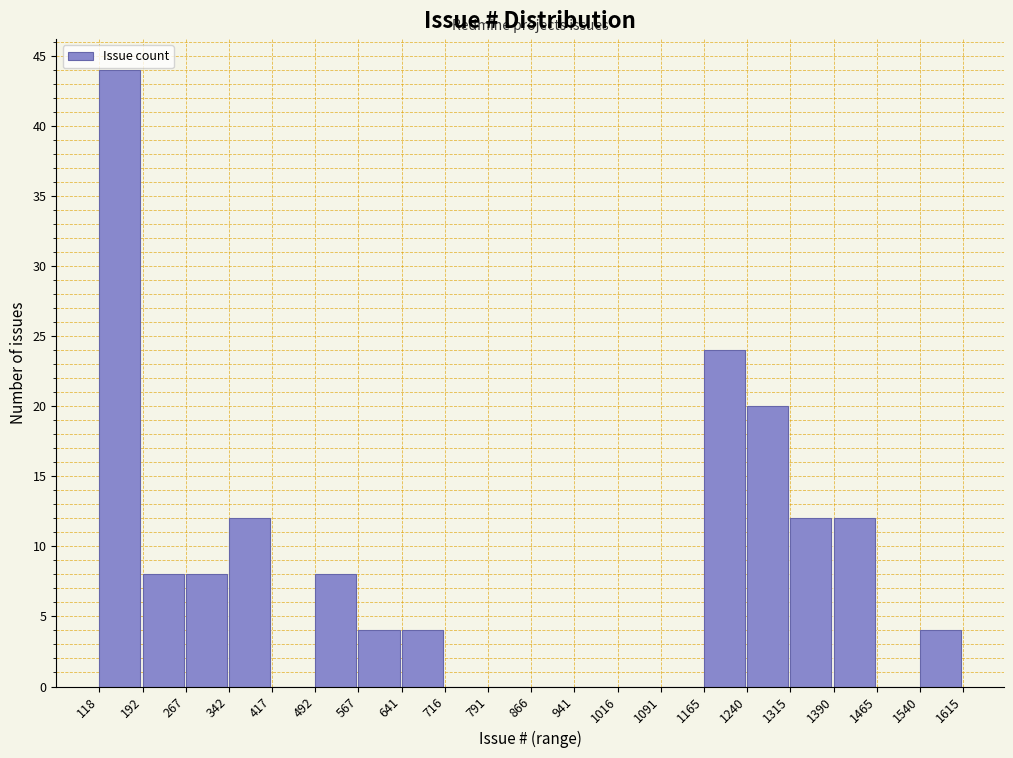

Reading left to right, transcribe this chart: for each bar, give the range it covers on the x-axis and its height. The values are not printed on the chart, so give them approximately, as read against the axis.

118 to 192: 44
192 to 267: 8
267 to 342: 8
342 to 417: 12
417 to 492: 0
492 to 567: 8
567 to 641: 4
641 to 716: 4
716 to 791: 0
791 to 866: 0
866 to 941: 0
941 to 1016: 0
1016 to 1091: 0
1091 to 1165: 0
1165 to 1240: 24
1240 to 1315: 20
1315 to 1390: 12
1390 to 1465: 12
1465 to 1540: 0
1540 to 1615: 4